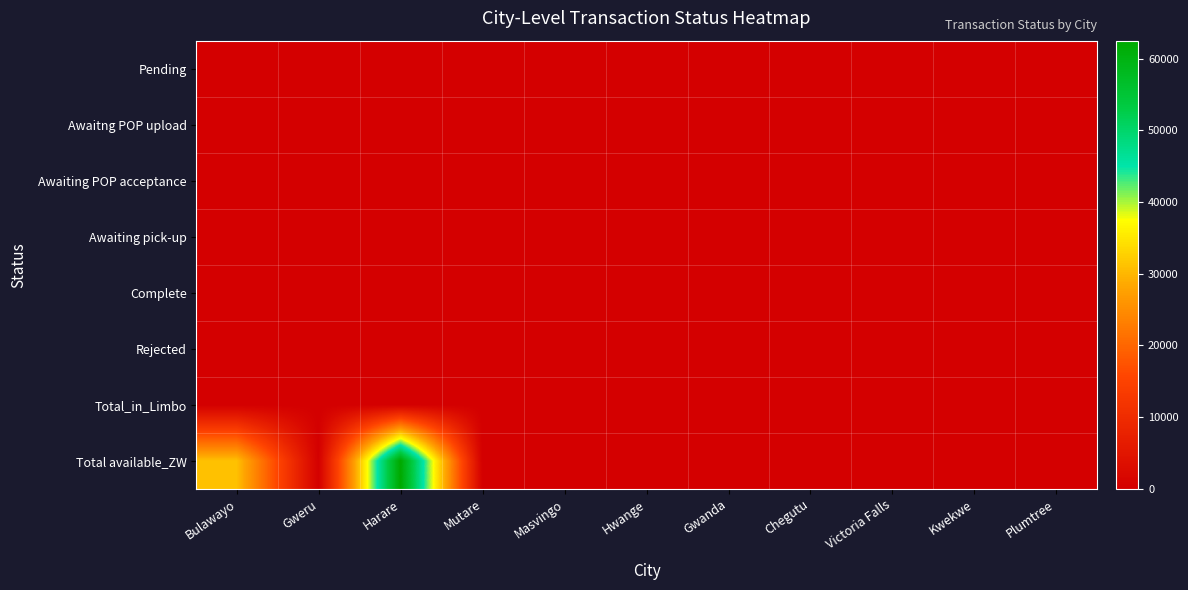

Rank the series by their maximum value, from lowest to highest.

Pending, Awaitng POP upload, Awaiting POP acceptance, Awaiting pick-up, Complete, Rejected, Total_in_Limbo, Total available_ZW